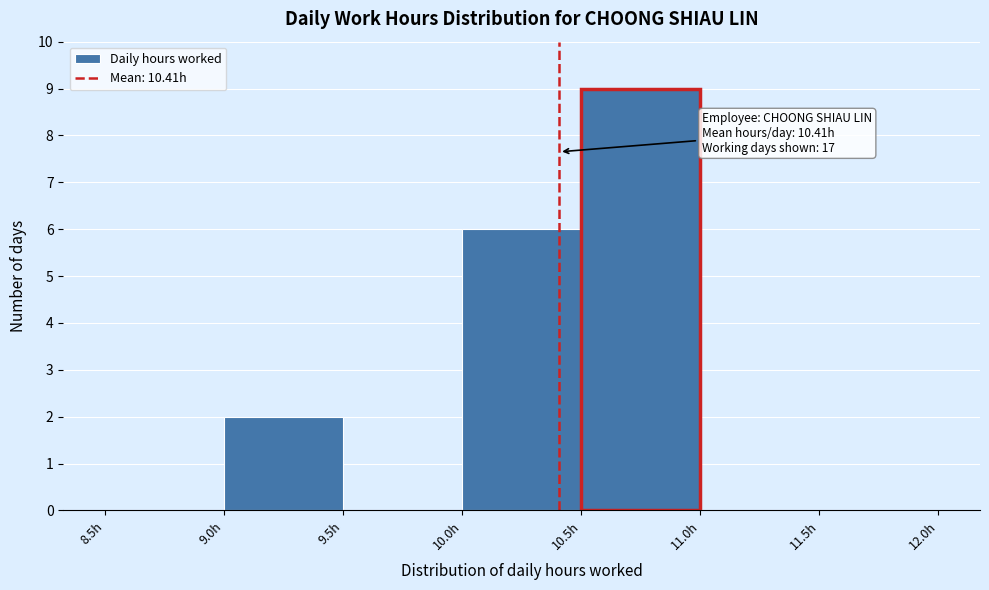

Which range on the x-axis has the tallest bar?

10.5 to 11.0